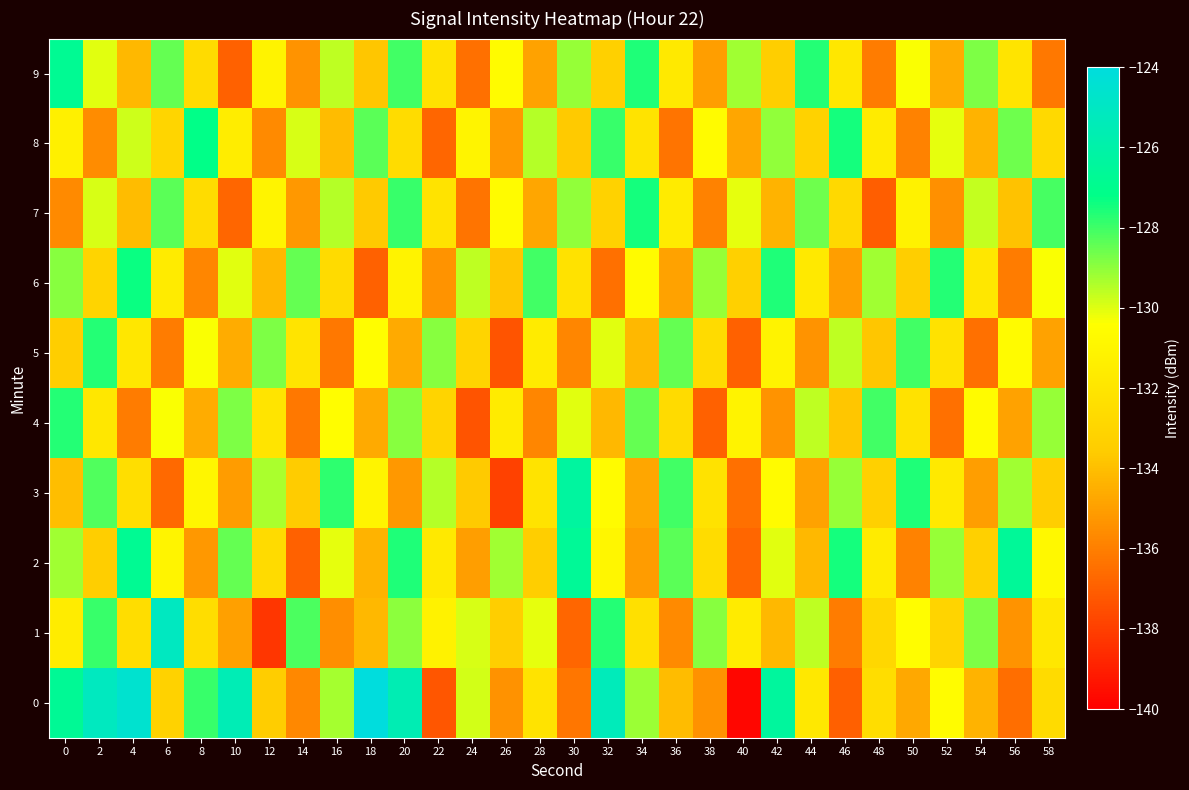

Reading left to right, list all the values displayed in this chart.

0: 0=-126.7	2=-125.1	4=-124.6	6=-133.2	8=-127.9	10=-125.5	12=-133.5	14=-135.7	16=-129.3	18=-124.1	20=-125.6	22=-137.3	24=-129.8	26=-135.4	28=-132.1	30=-136.3	32=-125.4	34=-129.2	36=-134.1	38=-135.4	40=-139.8	42=-126.4	44=-131.8	46=-137.0	48=-132.5	50=-134.7	52=-130.5	54=-134.4	56=-136.5	58=-132.6
1: 0=-131.5	2=-127.9	4=-132.5	6=-125.1	8=-132.5	10=-135.0	12=-138.3	14=-128.1	16=-135.5	18=-134.2	20=-128.9	22=-131.2	24=-129.9	26=-133.5	28=-130.1	30=-136.8	32=-127.7	34=-132.3	36=-135.7	38=-128.9	40=-131.6	42=-134.2	44=-129.6	46=-136.1	48=-132.9	50=-130.5	52=-133.1	54=-128.8	56=-135.3	58=-131.9
2: 0=-129.2	2=-133.5	4=-126.8	6=-131.0	8=-135.2	10=-128.5	12=-132.7	14=-136.9	16=-130.1	18=-134.3	20=-127.6	22=-131.8	24=-135.0	26=-129.2	28=-133.5	30=-126.7	32=-130.9	34=-135.1	36=-128.3	38=-132.6	40=-136.8	42=-130.0	44=-134.2	46=-127.5	48=-131.7	50=-135.9	52=-129.1	54=-133.3	56=-126.6	58=-130.8
3: 0=-134.0	2=-128.2	4=-132.5	6=-136.7	8=-130.9	10=-135.1	12=-129.3	14=-133.6	16=-127.8	18=-131.0	20=-135.2	22=-129.5	24=-133.7	26=-137.9	28=-132.1	30=-126.3	32=-130.6	34=-134.8	36=-128.0	38=-132.2	40=-136.5	42=-130.7	44=-134.9	46=-129.1	48=-133.3	50=-127.6	52=-131.8	54=-135.0	56=-129.2	58=-133.5
4: 0=-127.7	2=-131.9	4=-136.1	6=-130.3	8=-134.6	10=-128.8	12=-132.0	14=-136.2	16=-130.5	18=-134.7	20=-128.9	22=-133.1	24=-137.3	26=-131.6	28=-135.8	30=-130.0	32=-134.2	34=-128.5	36=-132.7	38=-136.9	40=-131.1	42=-135.3	44=-129.6	46=-133.8	48=-128.0	50=-132.2	52=-136.5	54=-130.7	56=-134.9	58=-129.1
5: 0=-133.5	2=-127.7	4=-131.9	6=-136.1	8=-130.3	10=-134.6	12=-128.8	14=-132.0	16=-136.2	18=-130.5	20=-134.7	22=-128.9	24=-133.1	26=-137.3	28=-131.6	30=-135.8	32=-130.0	34=-134.2	36=-128.5	38=-132.7	40=-136.9	42=-131.1	44=-135.3	46=-129.6	48=-133.8	50=-128.0	52=-132.2	54=-136.5	56=-130.7	58=-134.9
6: 0=-128.9	2=-133.1	4=-127.3	6=-131.6	8=-135.8	10=-130.0	12=-134.2	14=-128.5	16=-132.7	18=-136.9	20=-131.1	22=-135.3	24=-129.6	26=-133.8	28=-128.0	30=-132.2	32=-136.5	34=-130.7	36=-134.9	38=-129.1	40=-133.3	42=-127.6	44=-131.8	46=-135.0	48=-129.2	50=-133.5	52=-127.7	54=-131.9	56=-136.1	58=-130.3
7: 0=-135.7	2=-129.9	4=-134.1	6=-128.3	8=-132.6	10=-136.8	12=-131.0	14=-135.2	16=-129.5	18=-133.7	20=-127.9	22=-132.1	24=-136.3	26=-130.6	28=-134.8	30=-129.0	32=-133.2	34=-127.5	36=-131.7	38=-135.9	40=-130.1	42=-134.3	44=-128.6	46=-132.8	48=-137.0	50=-131.2	52=-135.5	54=-129.7	56=-133.9	58=-128.1
8: 0=-131.3	2=-135.6	4=-129.8	6=-133.0	8=-127.2	10=-131.5	12=-135.7	14=-129.9	16=-134.1	18=-128.3	20=-132.6	22=-136.8	24=-131.0	26=-135.2	28=-129.5	30=-133.7	32=-127.9	34=-132.1	36=-136.3	38=-130.6	40=-134.8	42=-129.0	44=-133.2	46=-127.5	48=-131.7	50=-135.9	52=-130.1	54=-134.3	56=-128.6	58=-132.8
9: 0=-126.8	2=-130.0	4=-134.2	6=-128.5	8=-132.7	10=-136.9	12=-131.1	14=-135.3	16=-129.6	18=-133.8	20=-128.0	22=-132.2	24=-136.5	26=-130.7	28=-134.9	30=-129.1	32=-133.3	34=-127.6	36=-131.8	38=-135.0	40=-129.2	42=-133.5	44=-127.7	46=-131.9	48=-136.1	50=-130.3	52=-134.6	54=-128.8	56=-132.0	58=-136.2